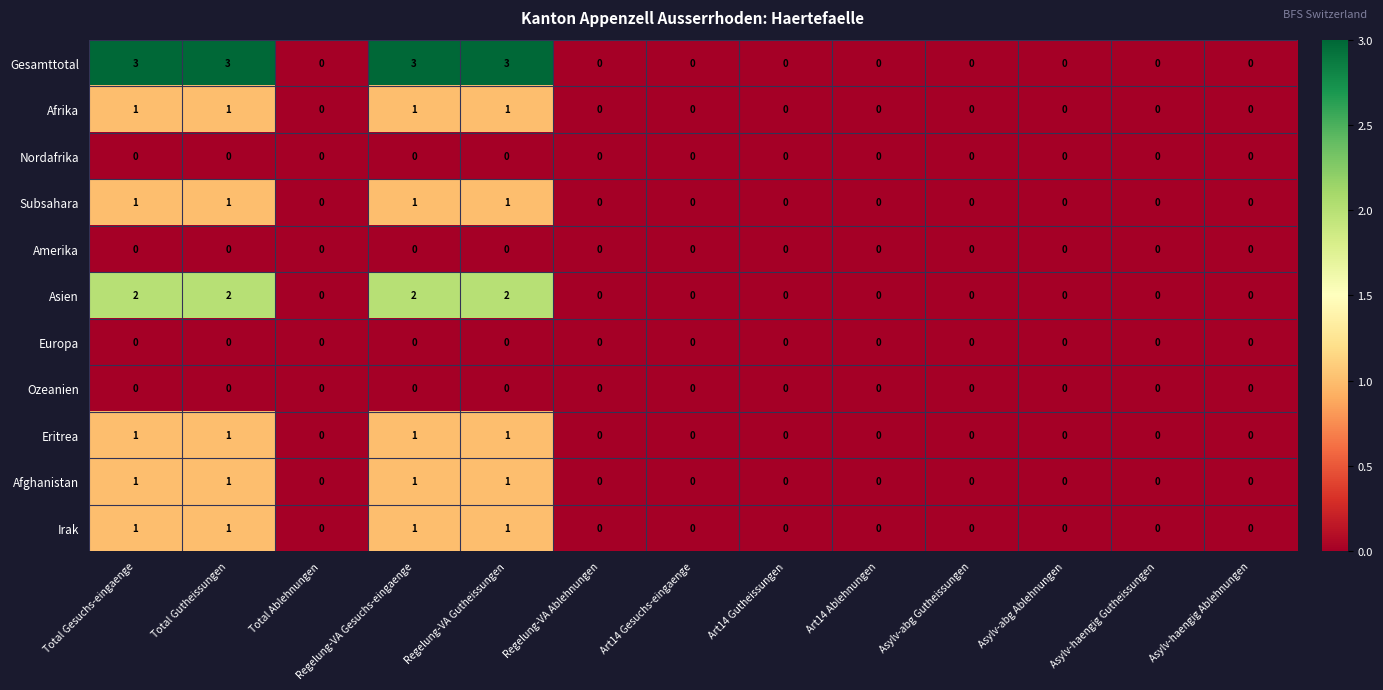

At how many categories does at least one series exceed 2?

4